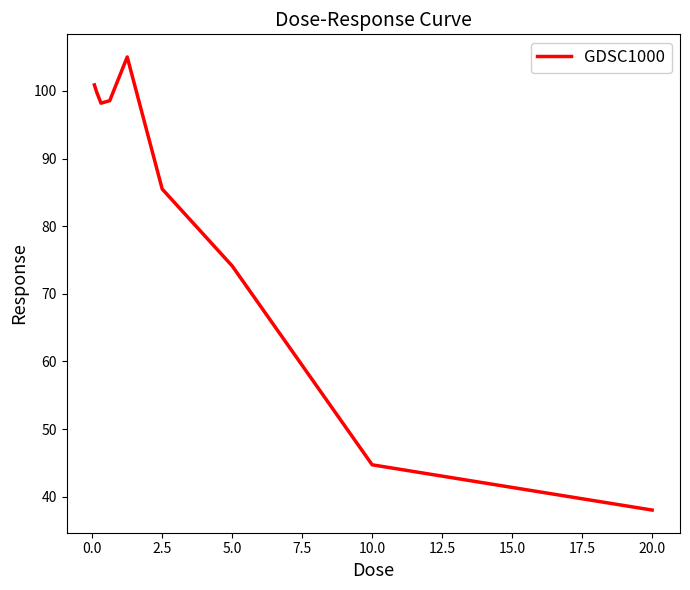

What is the greatest value displayed?

105.0